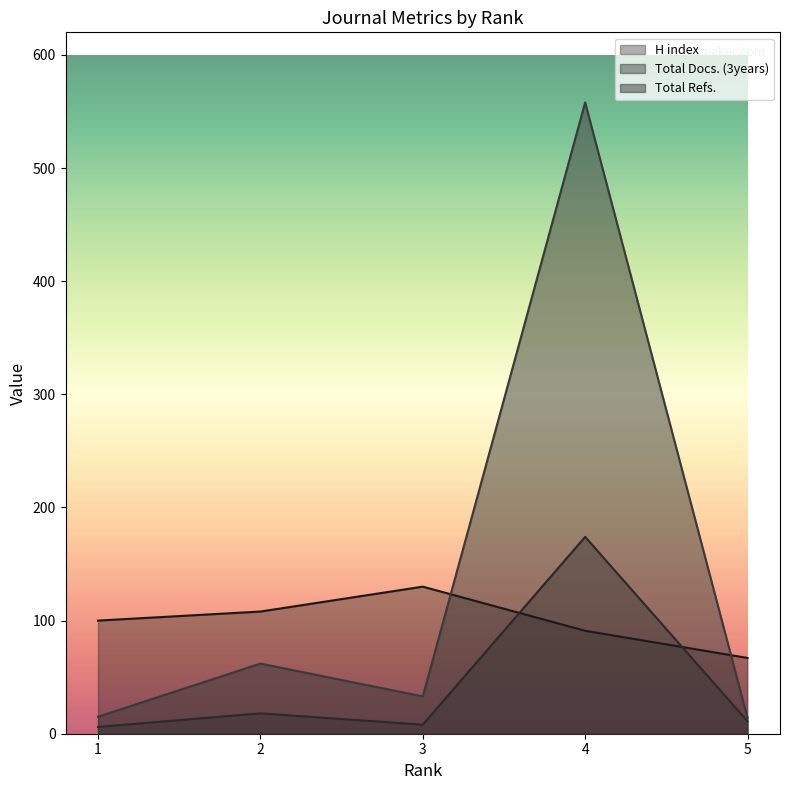

What is the sum of all Total Refs. values?

682